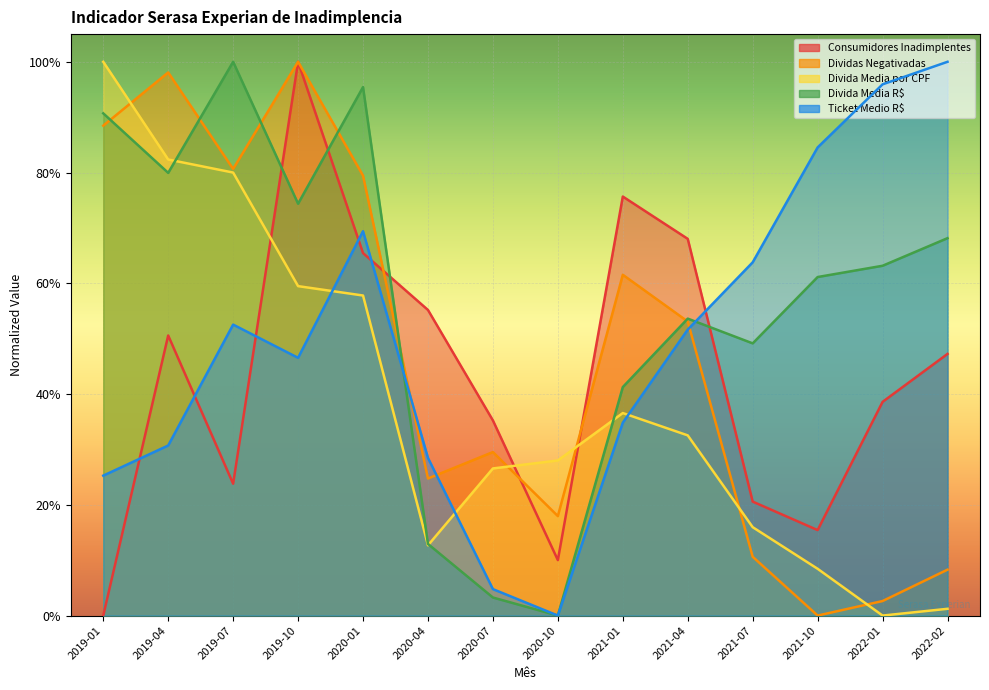

What is the sum of the Consumidores Inadimplentes values at 2021-04 and 2022-02?

1.2